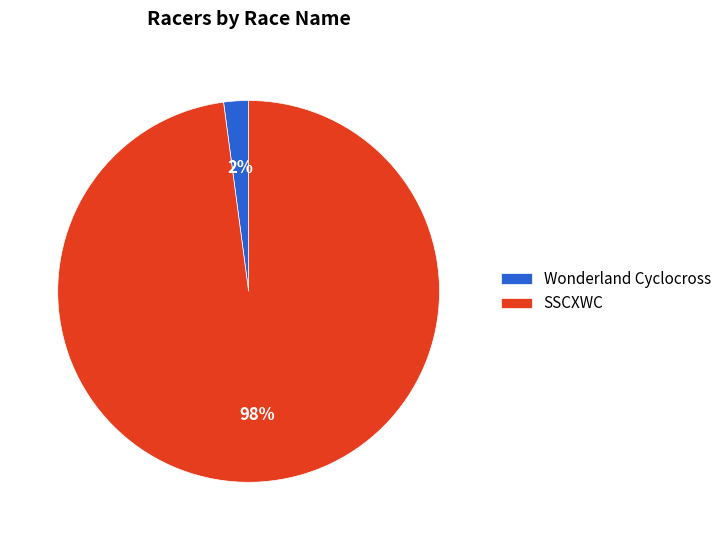

True or false: Wonderland Cyclocross accounts for 11% of the total.

False